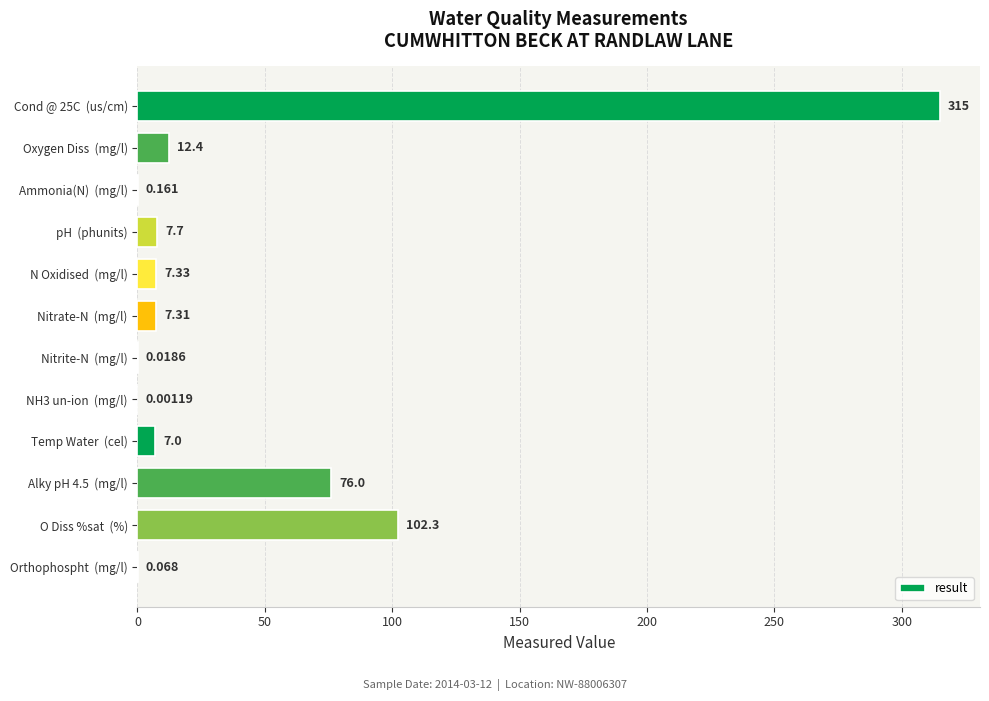

Which has a higher value, pH  (phunits) or N Oxidised  (mg/l)?

pH  (phunits)